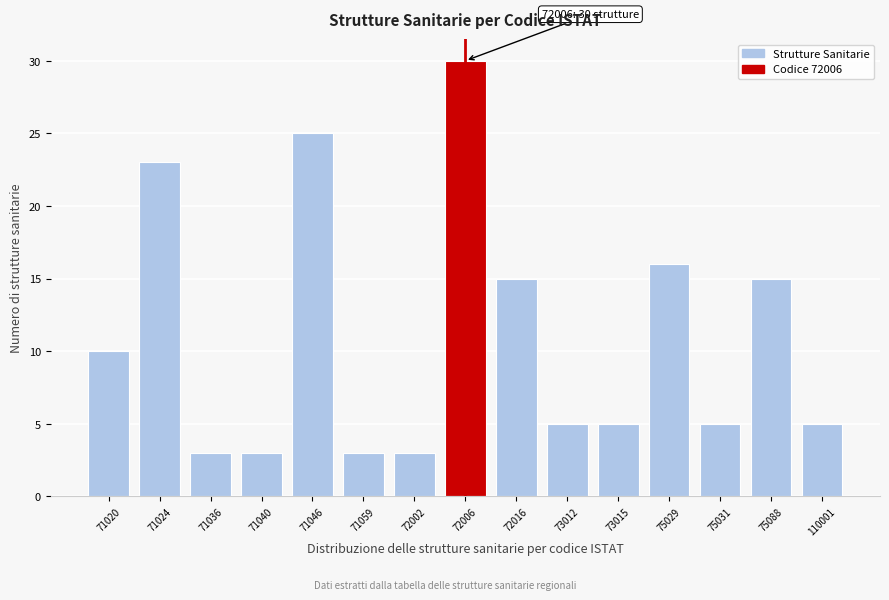

Reading right to left, list all the values displayed in this chart.

110001=5	75088=15	75031=5	75029=16	73015=5	73012=5	72016=15	72006=30	72002=3	71059=3	71046=25	71040=3	71036=3	71024=23	71020=10